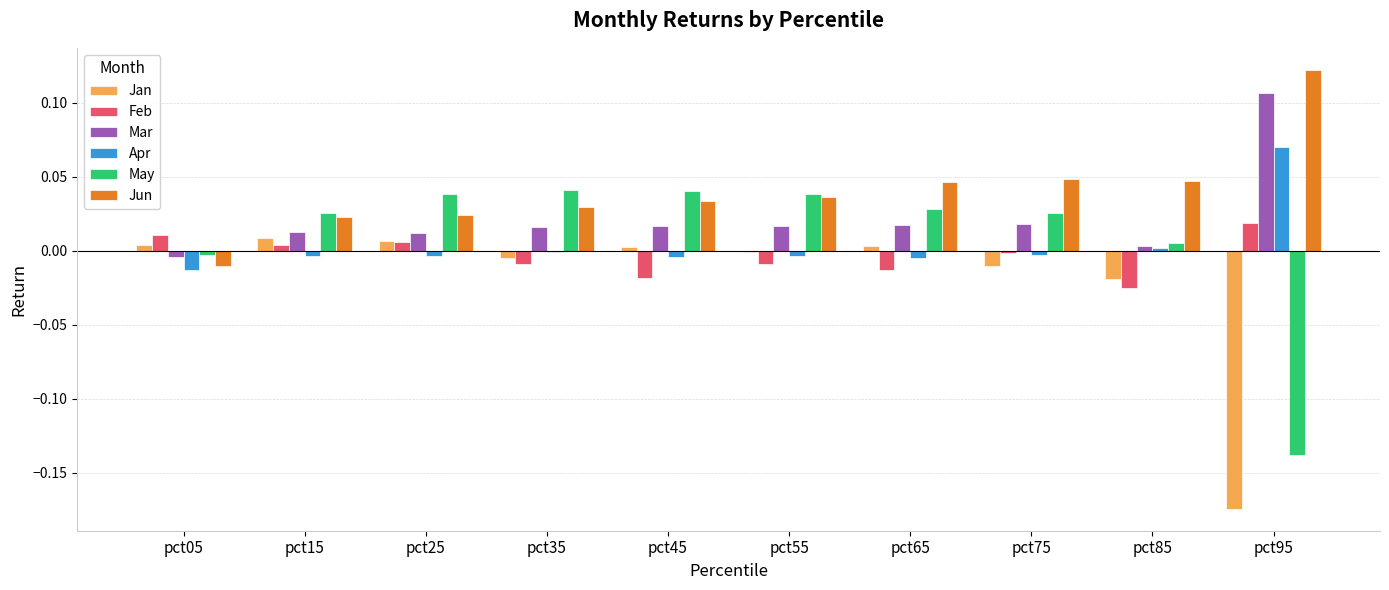

How many values in the Feb series exceed 0?

4